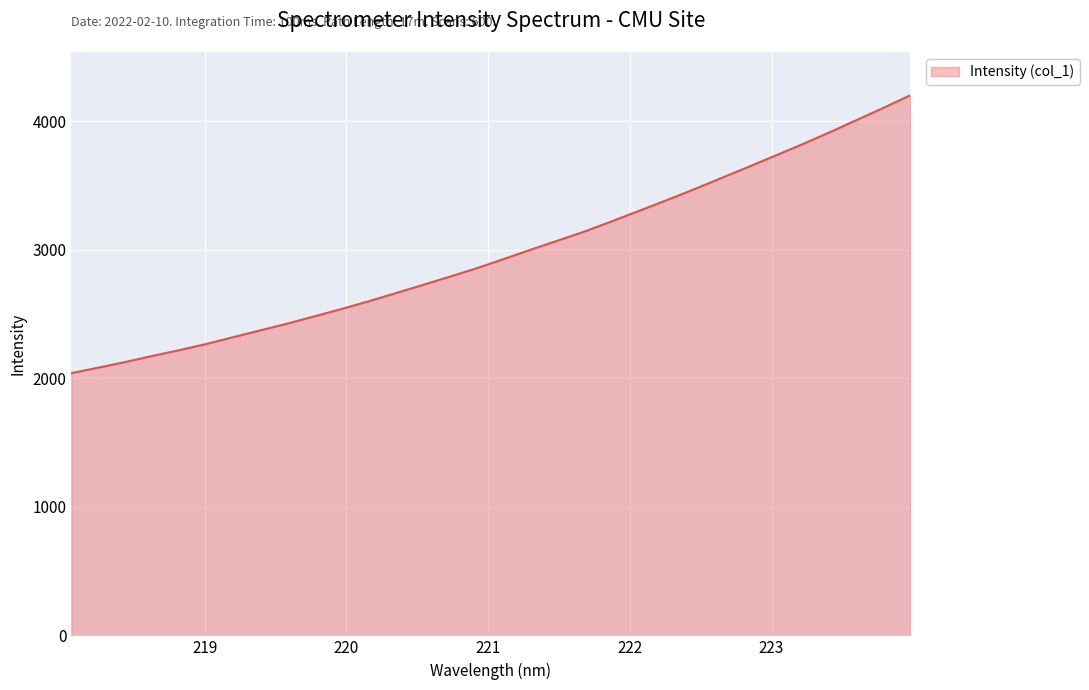

What is the greatest value displayed?

4204.2